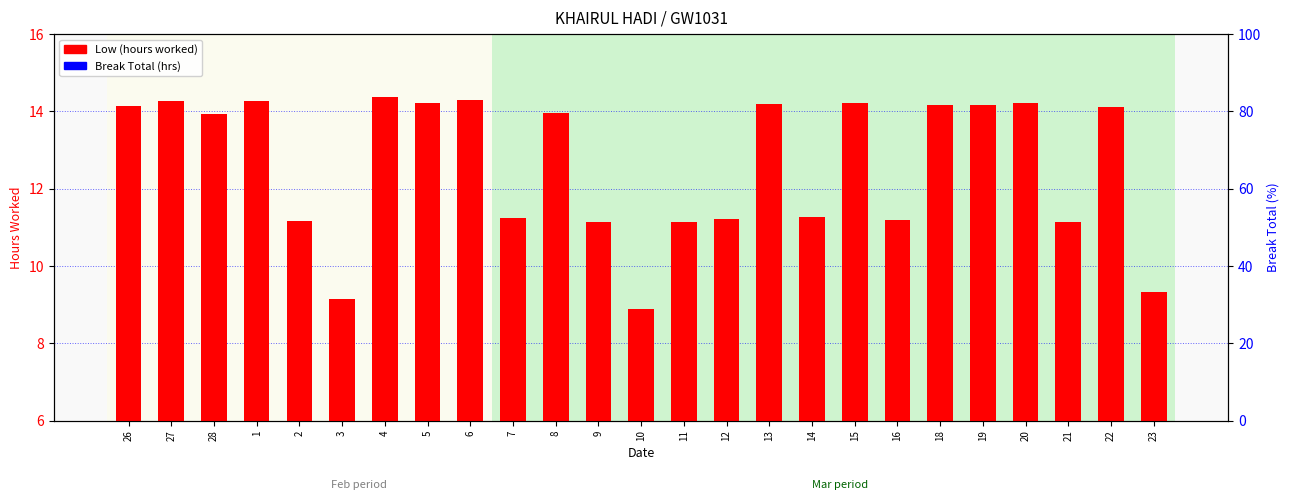

List the series in order of their overall mean, lowest first.

Break Total (hrs), Low (hours worked)